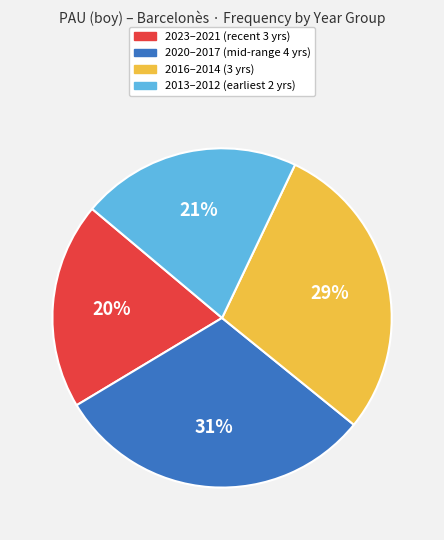

Is there any slice that represents more than half of the pie?

No